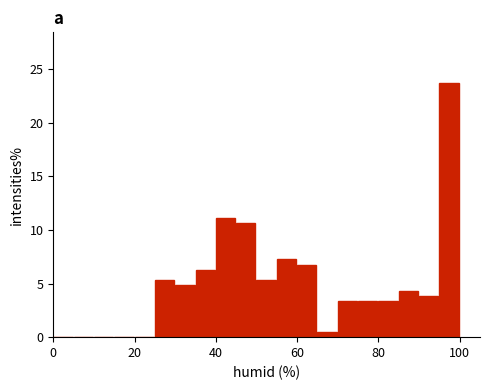

Read against the x-axis, roughly where is the centre of the tallest bar?

98